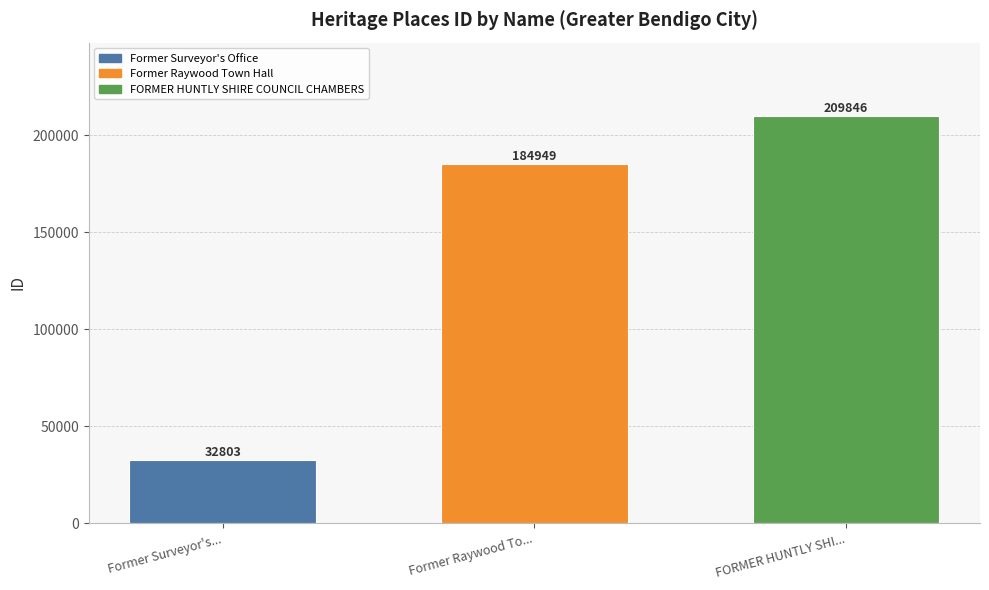

What value does the Former Surveyor's Office series have at Former Raywood To...?

32803